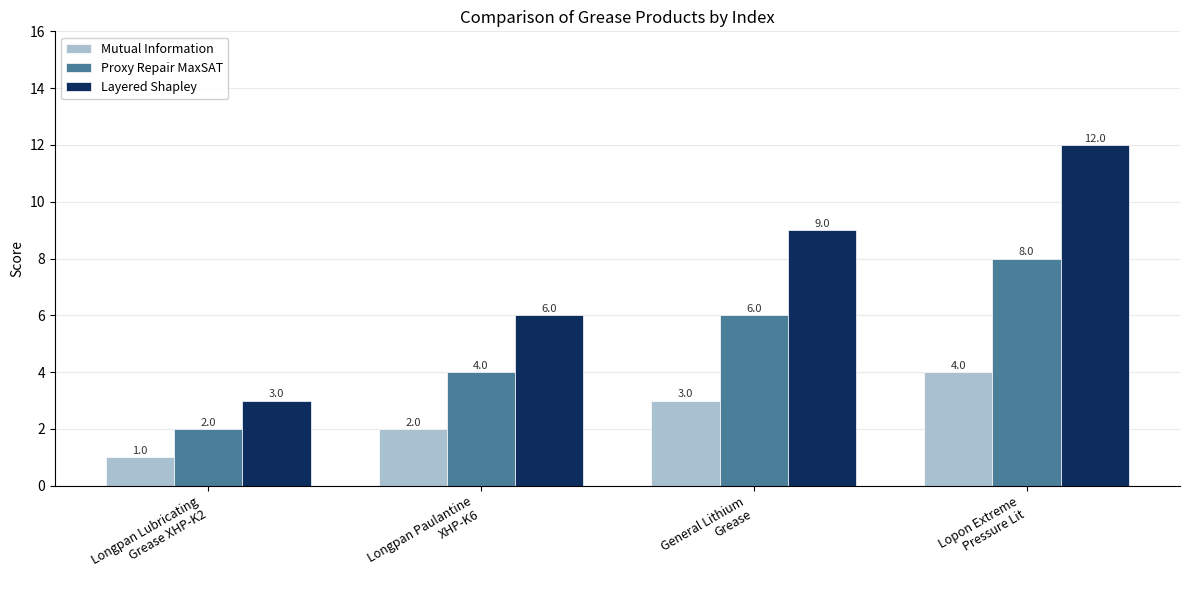

At how many categories does at least one series exceed 10?

1